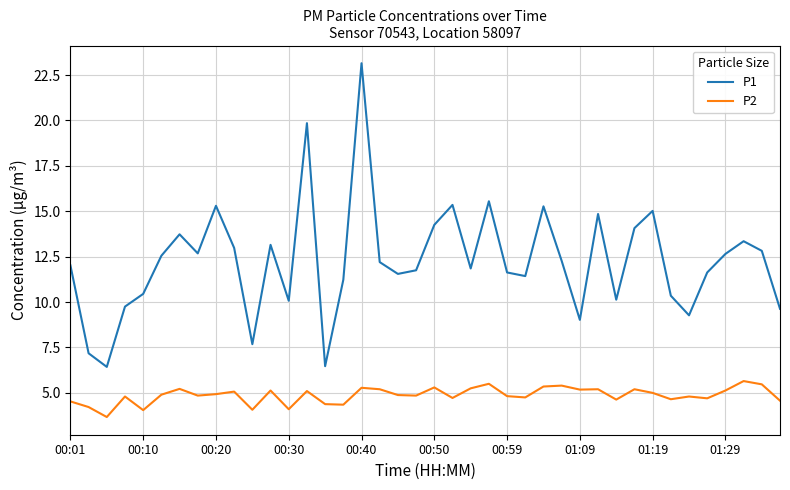

True or false: P2 and P1 intersect in this chart.

False